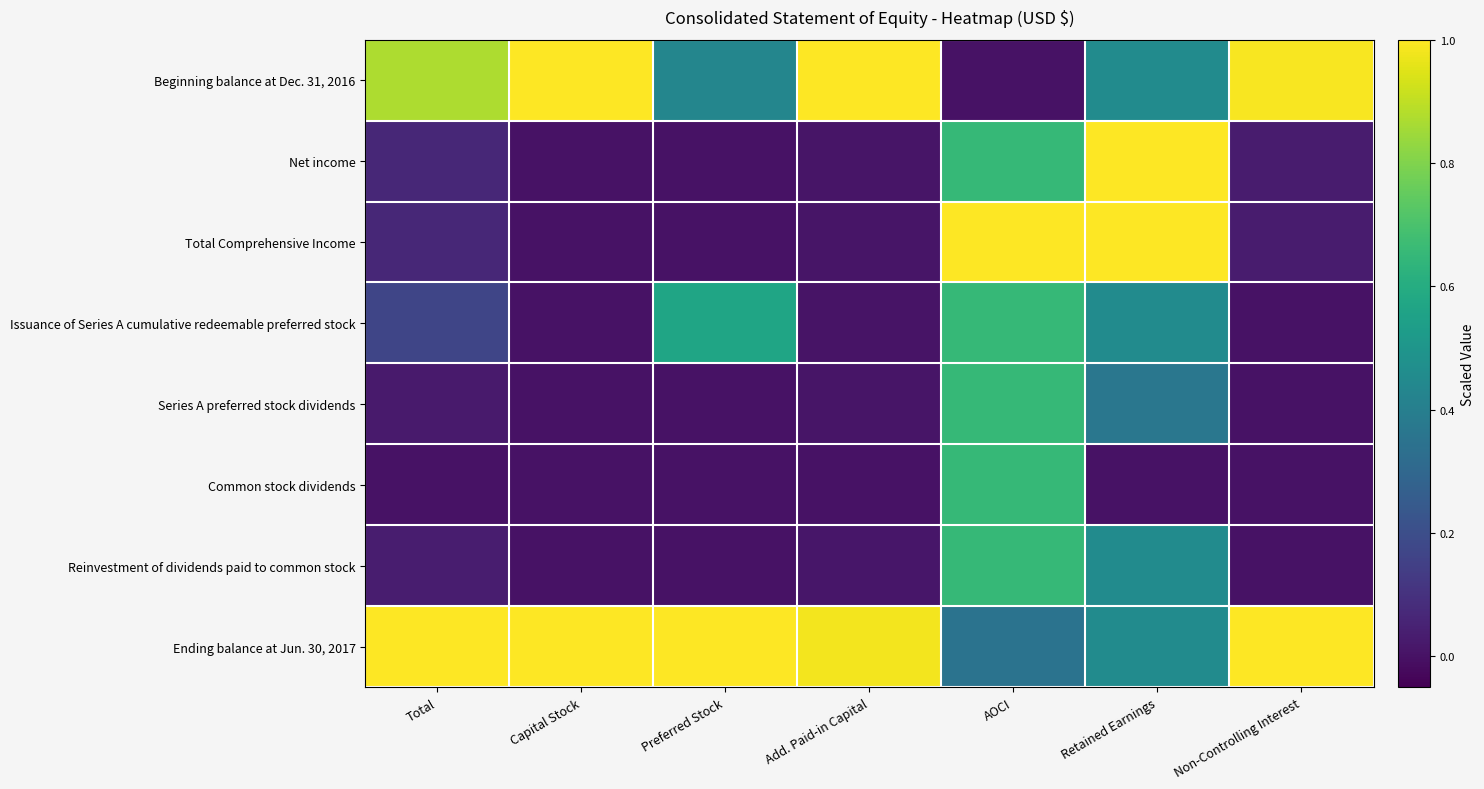

Which series has the largest total across all categories?

Ending balance at Jun. 30, 2017